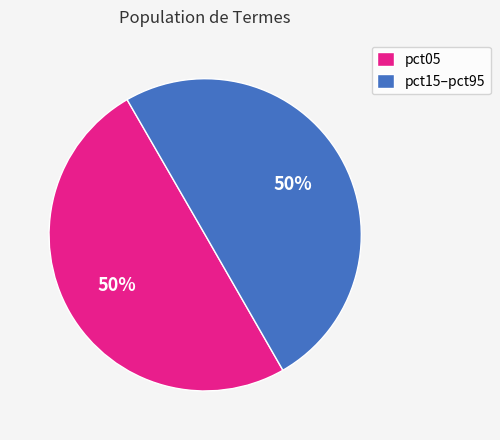

What is the ratio of the value at pct15–pct95 to the value at pct05?

1.0